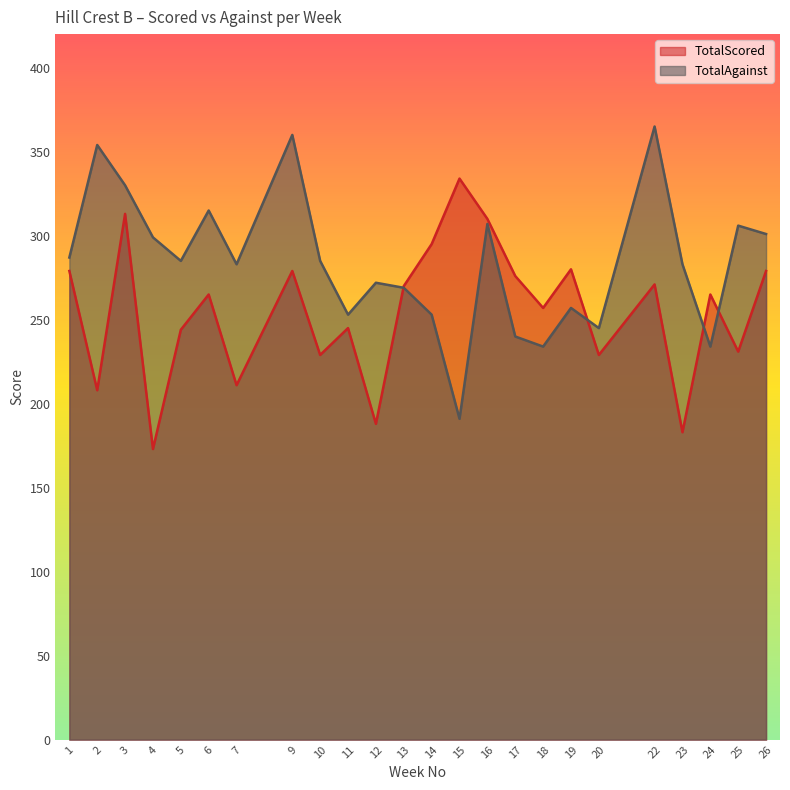

At which label does TotalAgainst reach its minimum?

15